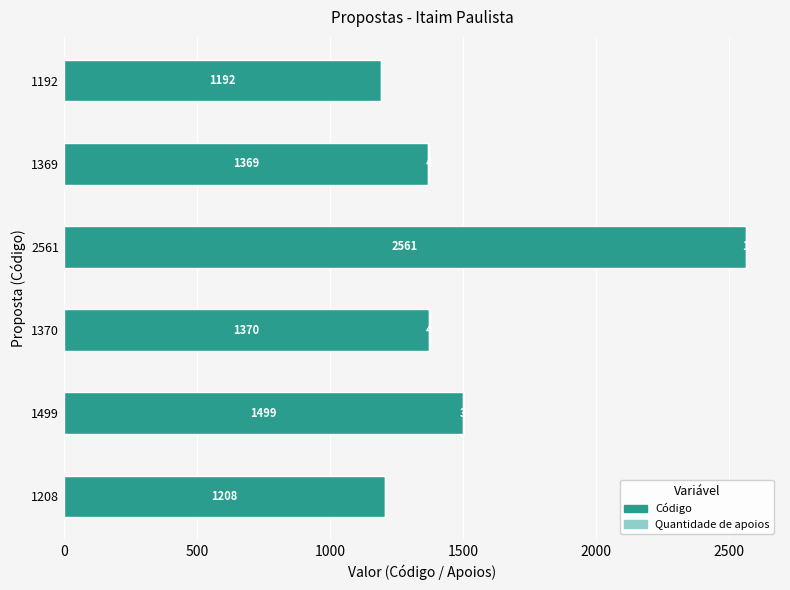

What is the sum of all Código values?

9199